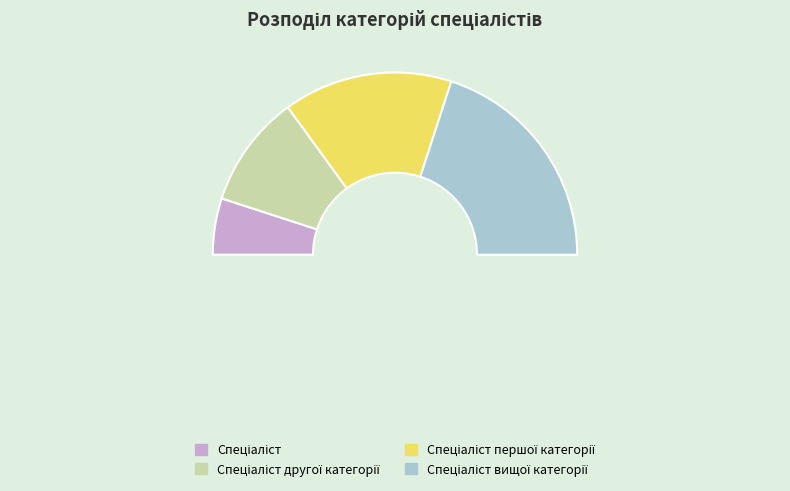

What is the change in value from Спеціаліст другої категорії to Спеціаліст першої категорії?

+1